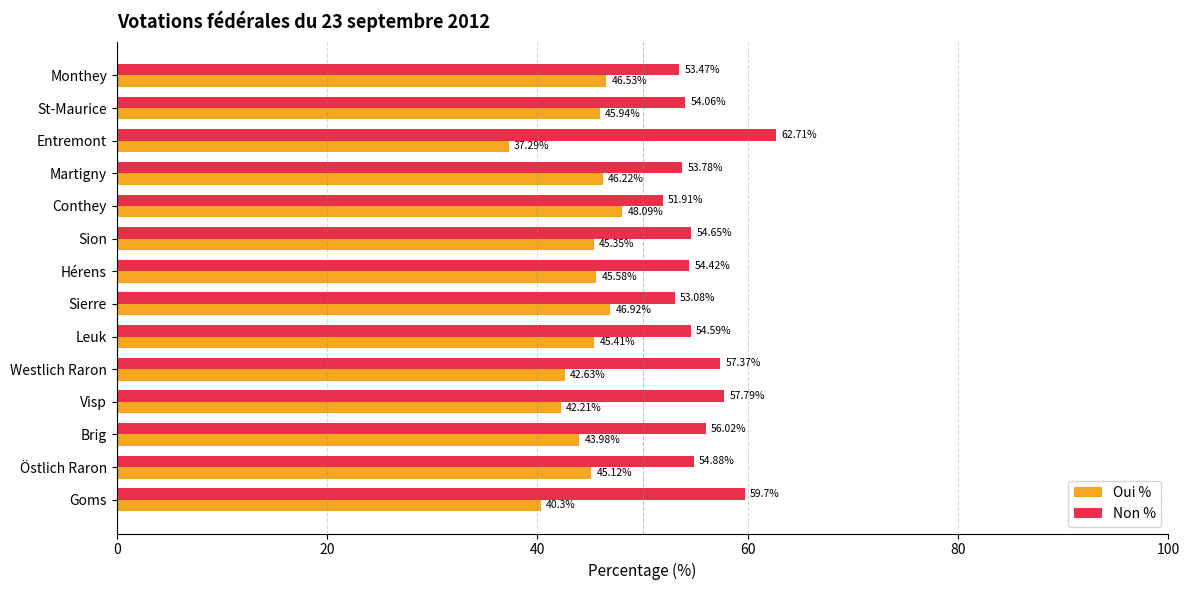

At which label is Non % closest to 57?

Westlich Raron